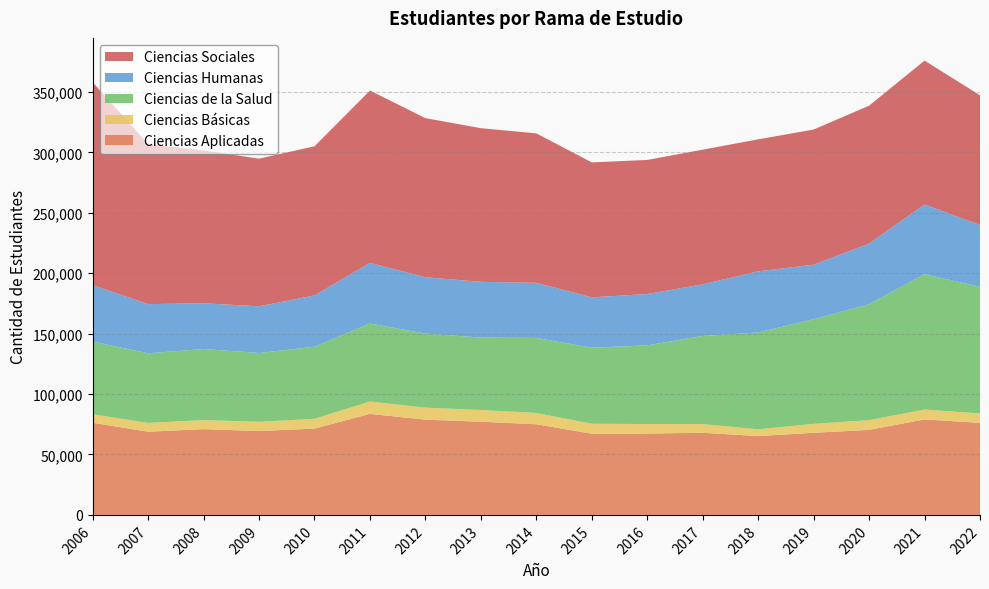

Reading left to right, extract all data points from this chart.

Ciencias Aplicadas: 76311	68837	70981	69394	71457	83612	78823	77096	75026	67202	67339	67969	65216	67972	70353	79000	76170
Ciencias Básicas: 7031	7281	7480	7655	8056	10222	9940	9719	9352	8220	7850	7179	5642	7367	8052	8196	7781
Ciencias de la Salud: 60119	57622	58847	56953	59668	64581	61269	59965	62107	62903	65121	72943	80149	86606	95918	112058	104766
Ciencias Humanas: 46722	40683	37864	38593	42470	50182	46650	46111	45586	41730	42494	42710	50562	45129	50219	57643	51206
Ciencias Sociales: 167888	132448	126427	122242	123415	142603	131679	127158	123683	111689	110961	111479	109241	111861	114124	119077	107357